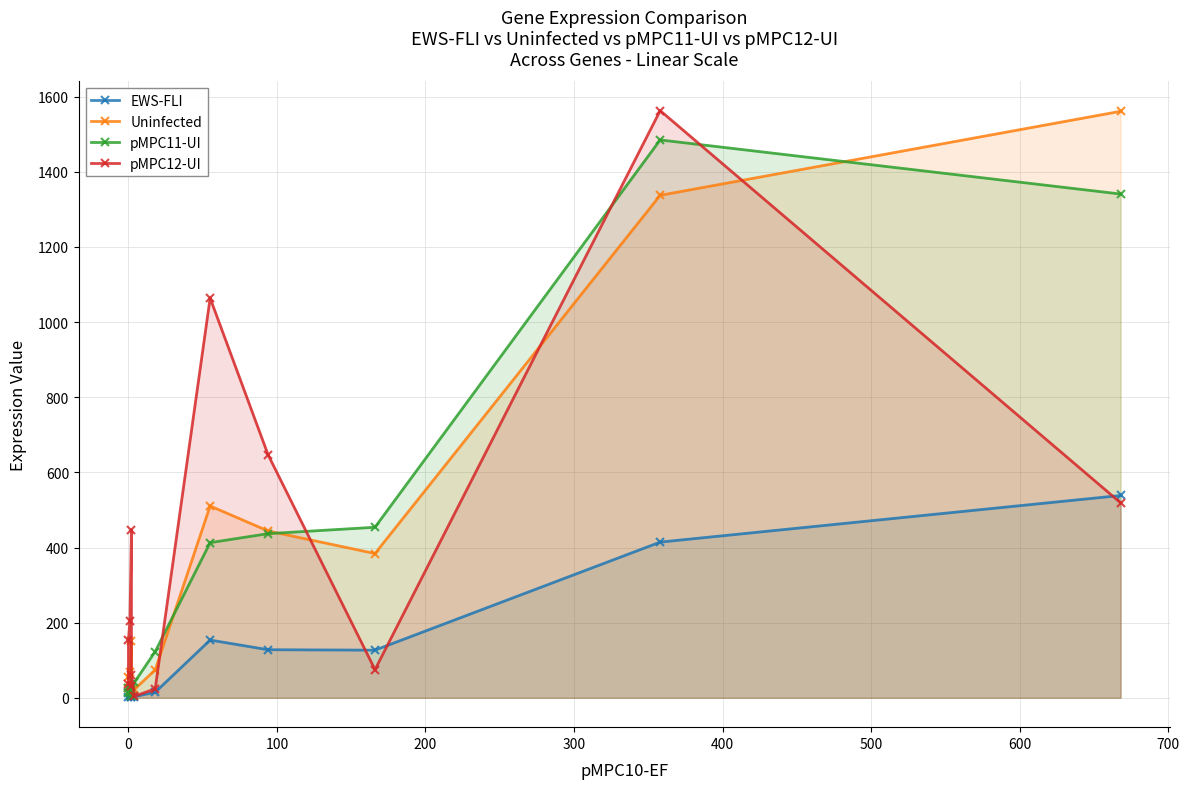

Does the chart display data point markers on the line(s)?

Yes